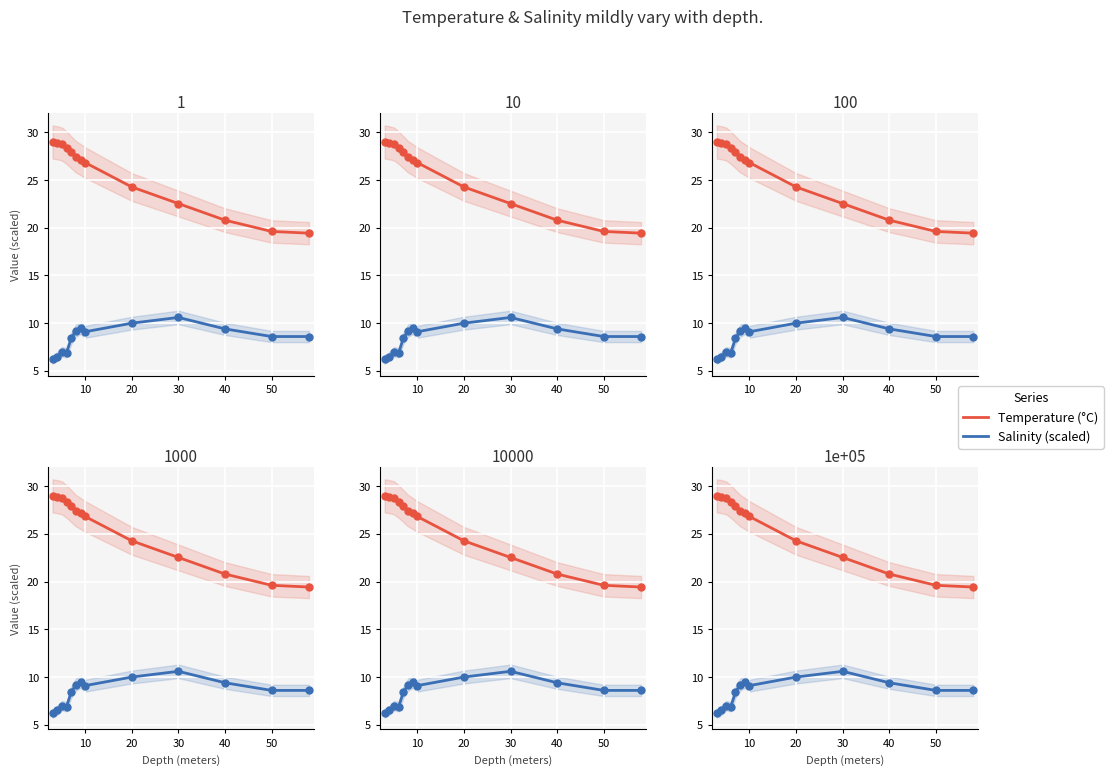

Which series reaches the maximum Y coordinate?

Temperature (°C)